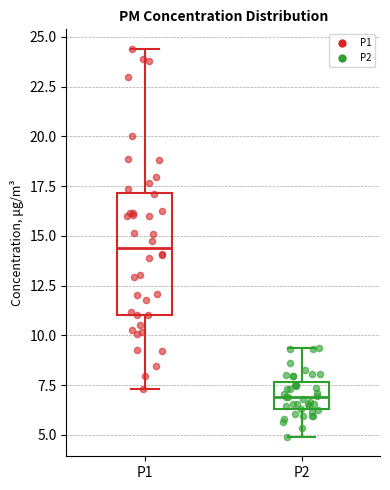

Reading left to right, transcribe this box plot: for each box, give where its median line is, the range the box spans, and where its two whiskers end, as read against the y-axis. The values are not printed on the chart, so give them approximately, as read against the axis.

P1: median 14.5, box 11.0 to 17.0, whiskers 7.5 to 24.5
P2: median 7.0, box 6.5 to 7.5, whiskers 5.0 to 9.5